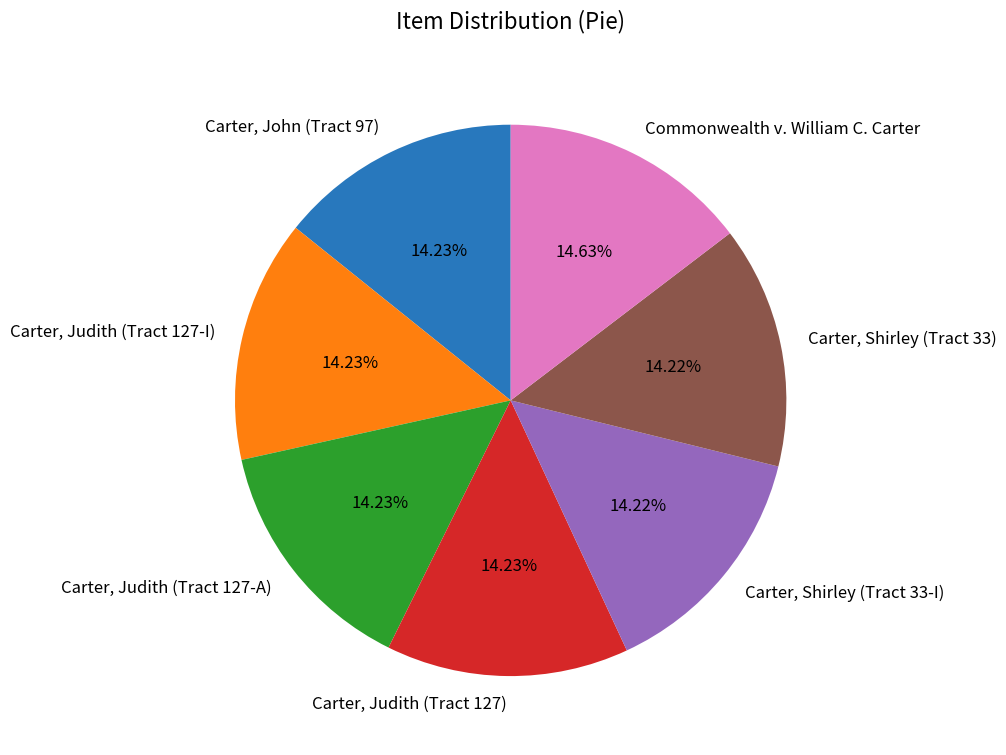

Does Commonwealth v. William C. Carter account for over 50% of the chart?

No